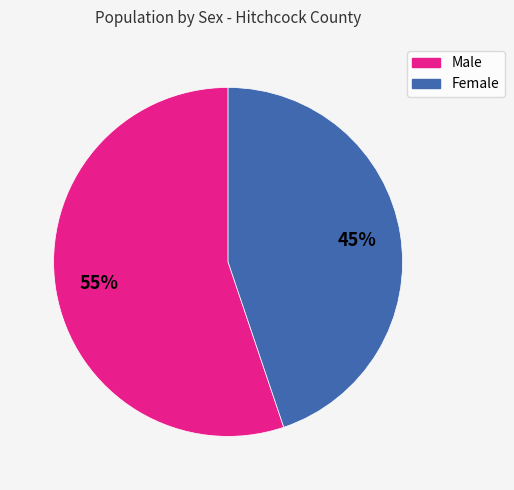

What is the largest slice in the pie chart?

Male